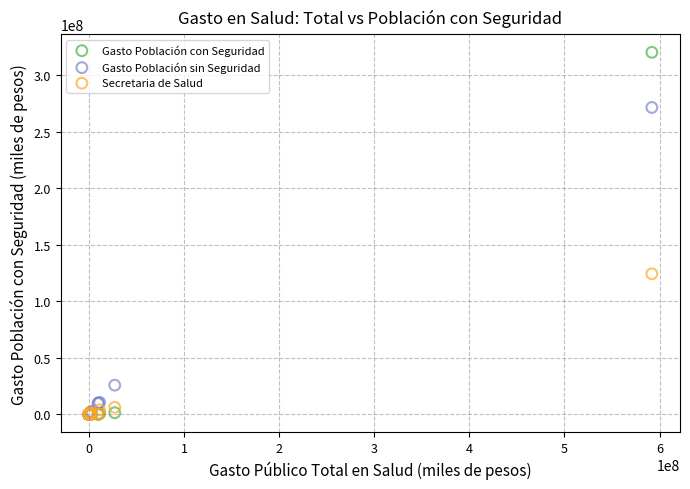

Across all series, what Y value is closest to 160186455?

124340961.0